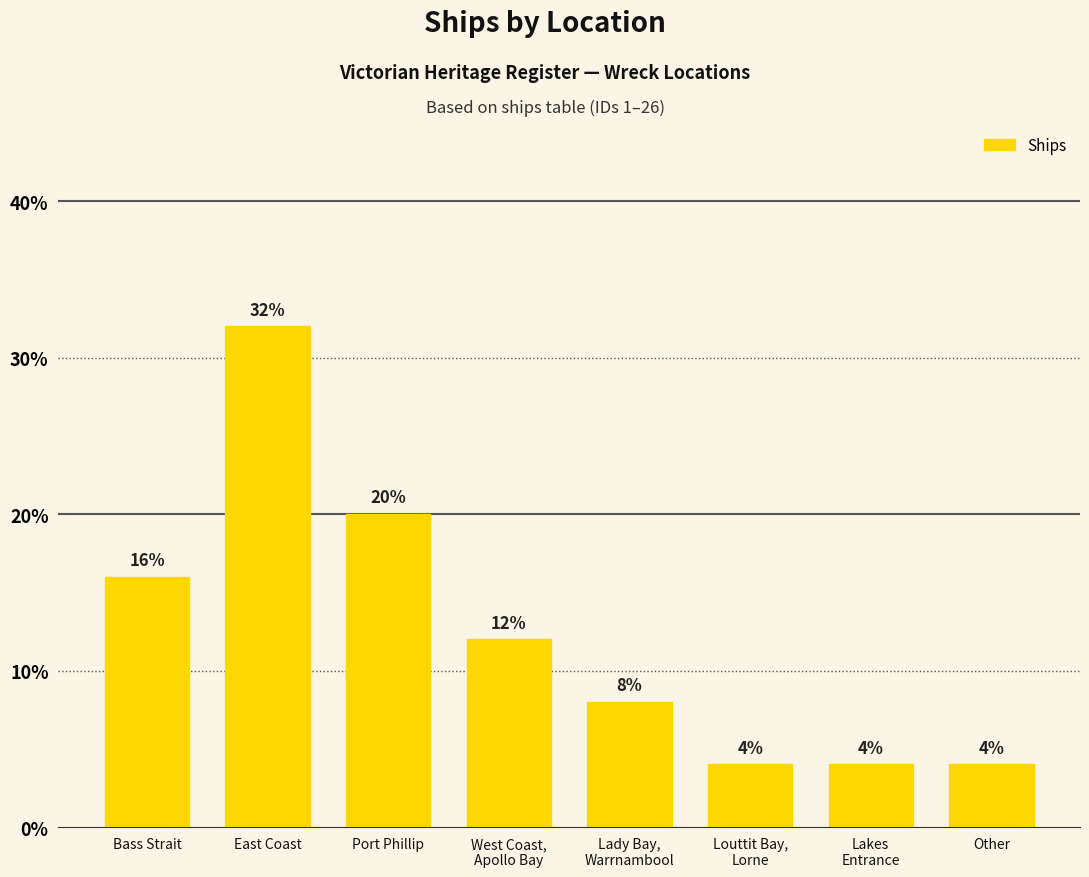

How many values are between 4 and 20?

7